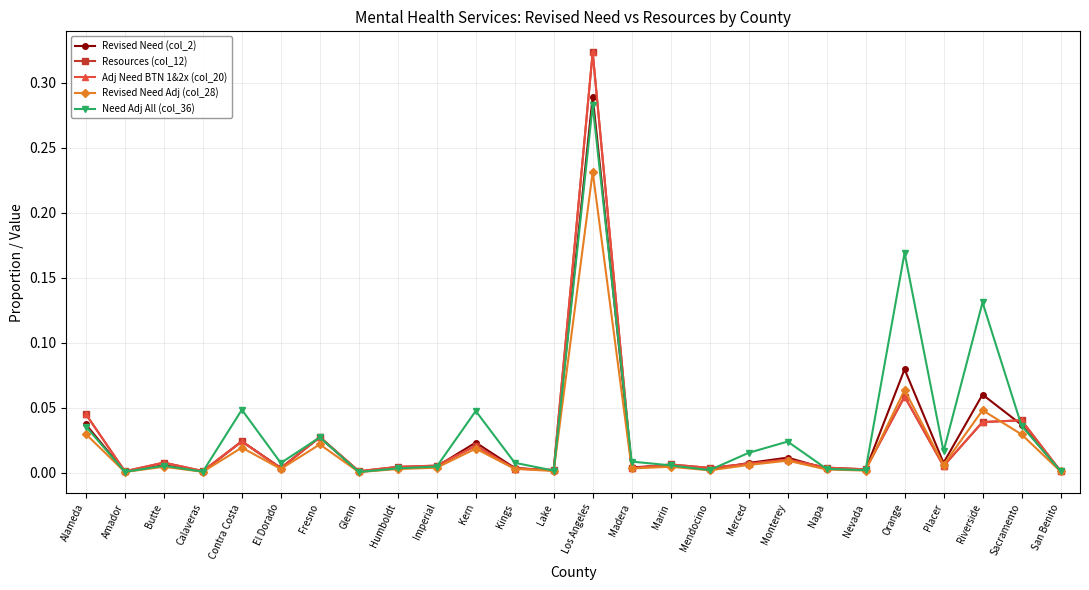

Does the chart have visible grid lines?

Yes